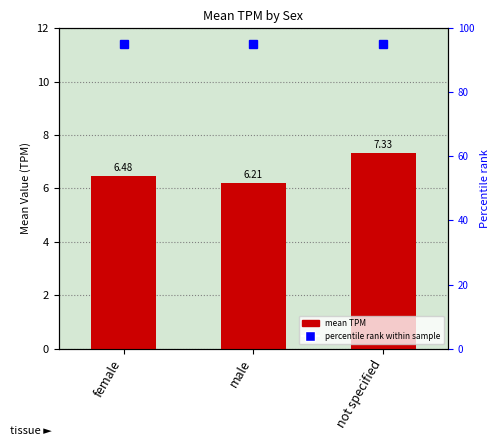

Rank the categories by value from lowest to highest.

male, female, not specified